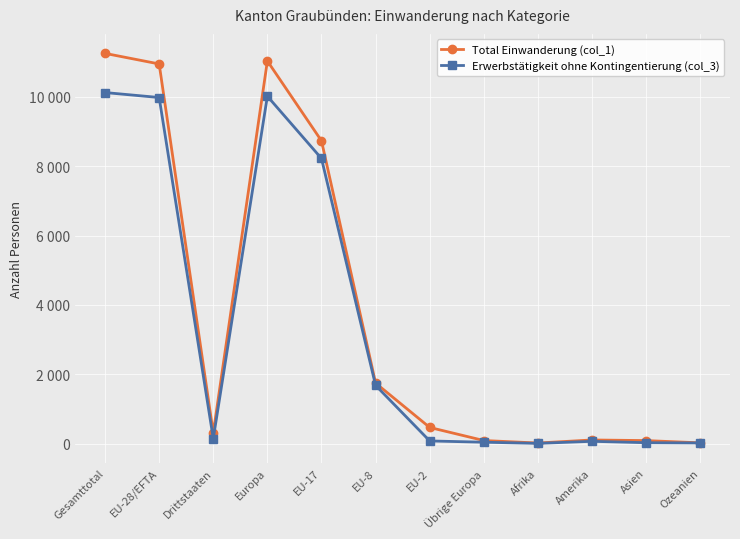

Reading left to right, transcribe all the data shown in this chart.

Total Einwanderung (col_1): 11255	10950	305	11036	8732	1743	463	86	14	102	84	19
Erwerbstätigkeit ohne Kontingentierung (col_3): 10125	9982	143	10019	8223	1677	74	37	4	63	23	16